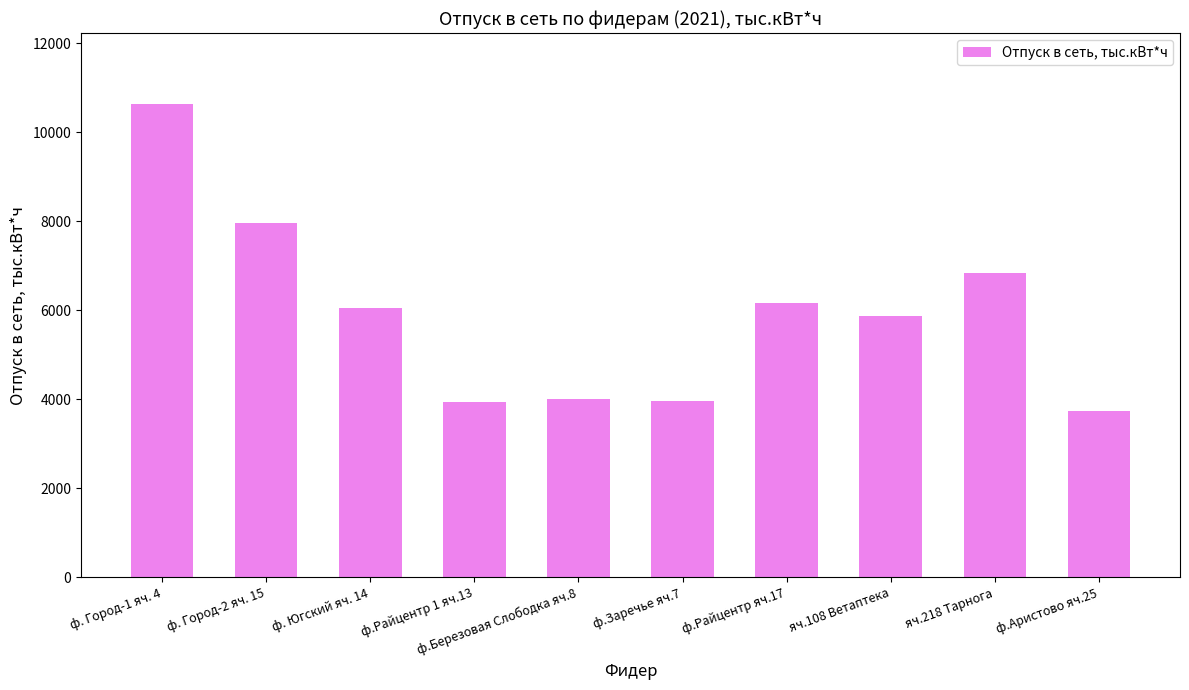

The value at ф.Аристово яч.25 is 2210.4. True or false?

False